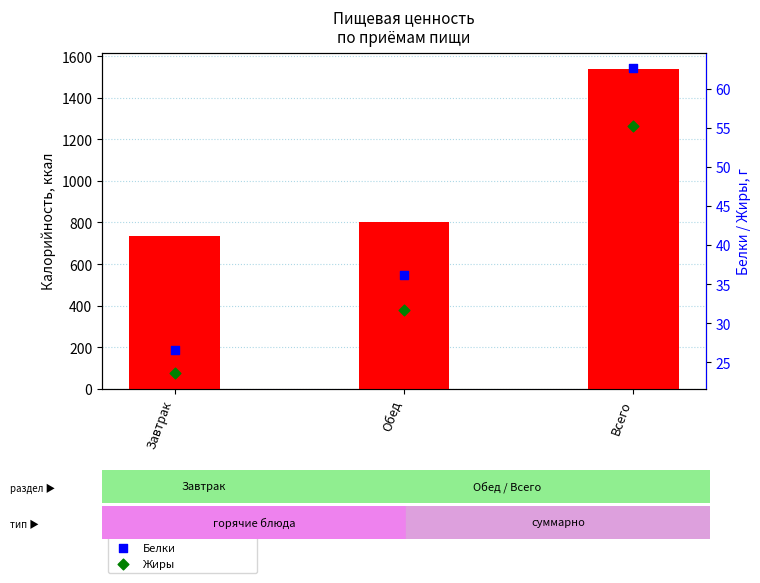

What are all the series names shown in the legend?

Калорийность, ккал, Белки, Жиры